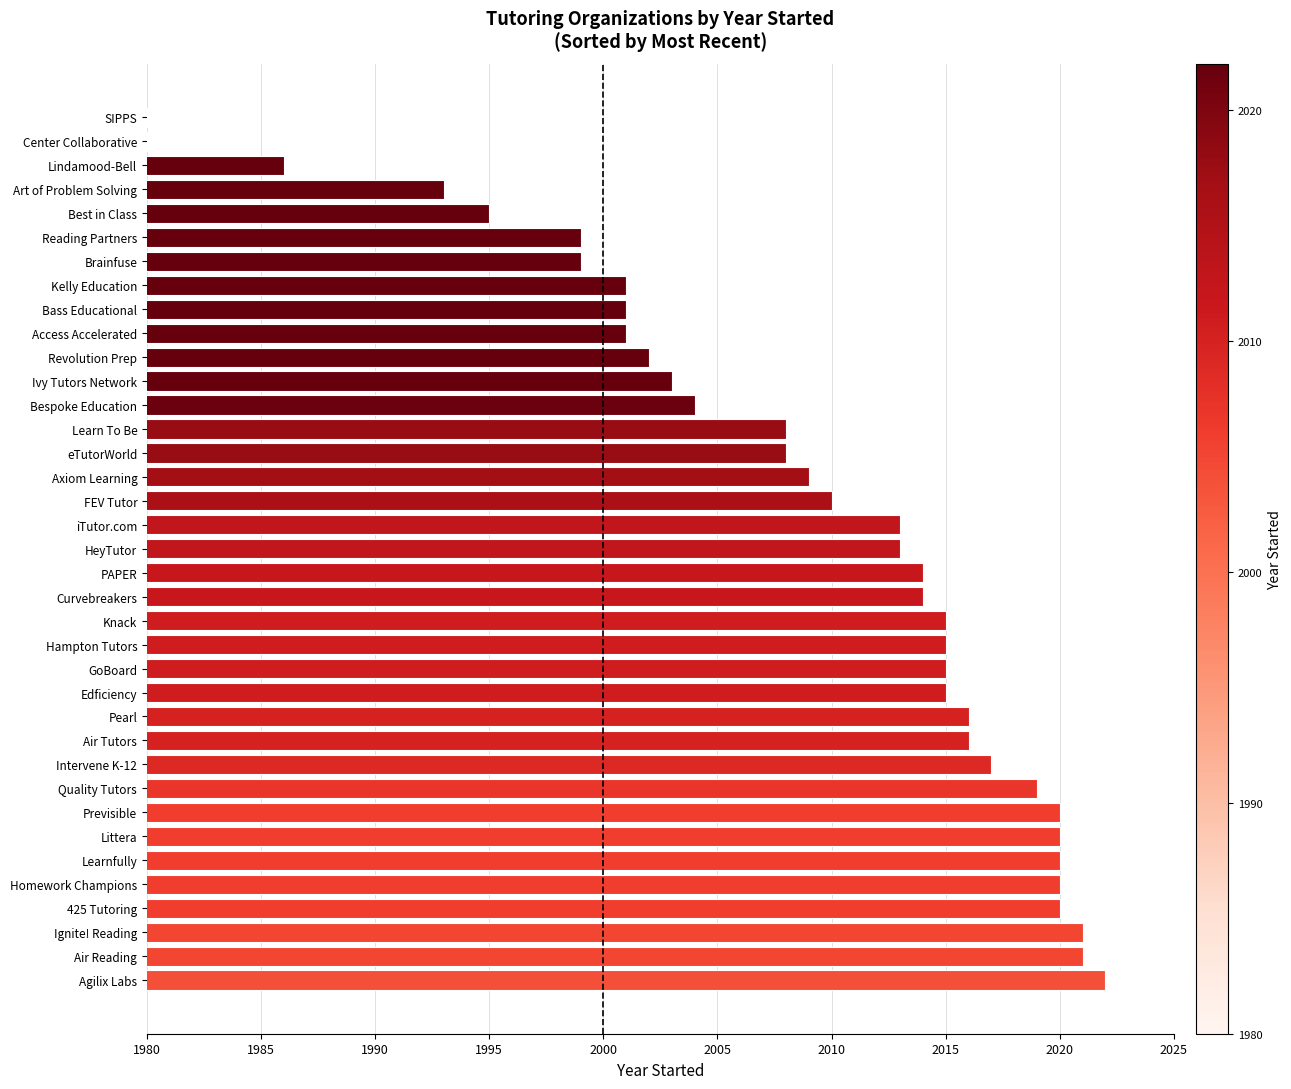

Between Quality Tutors and Intervene K-12, which is larger?

Quality Tutors